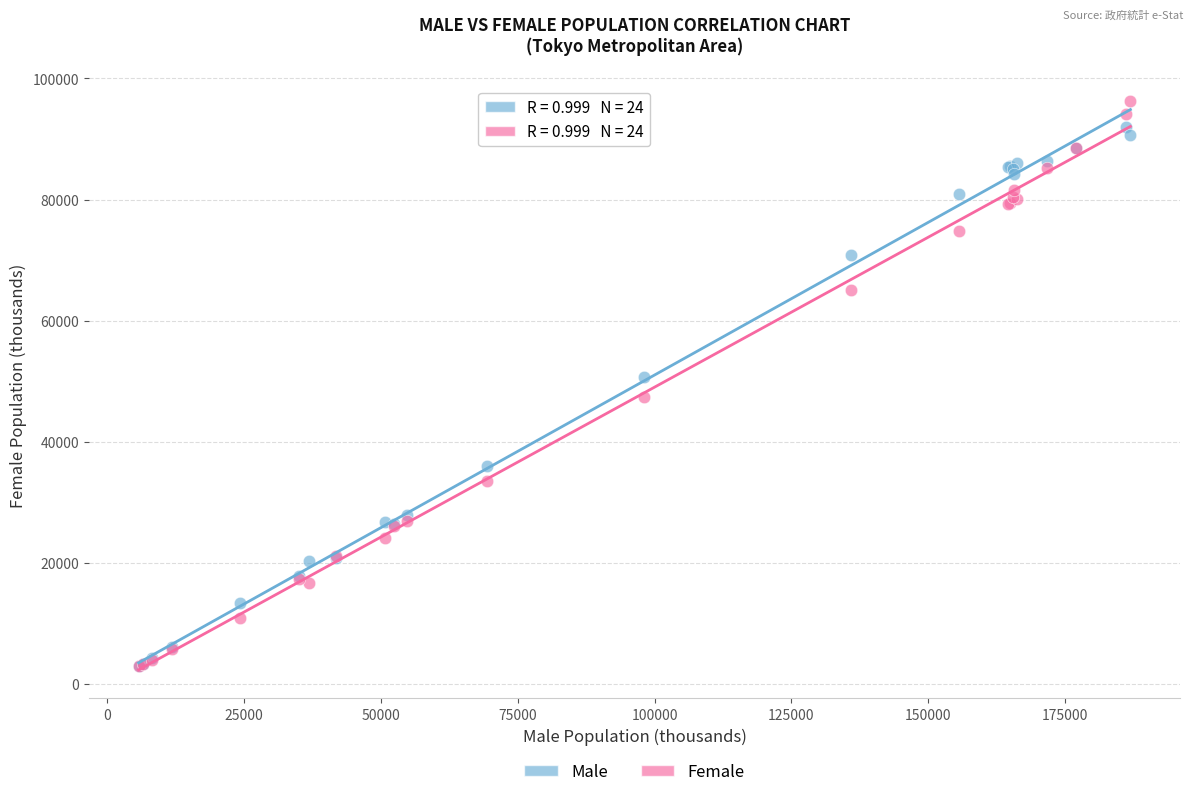

Across all series, what Y value is closest to 49575?

50662